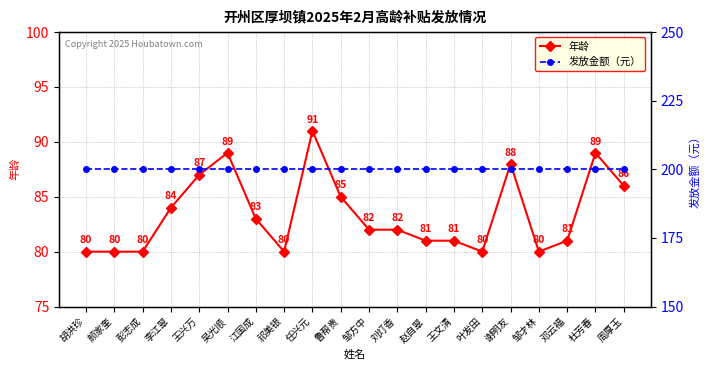

What is the minimum value for 发放金额（元）?

200